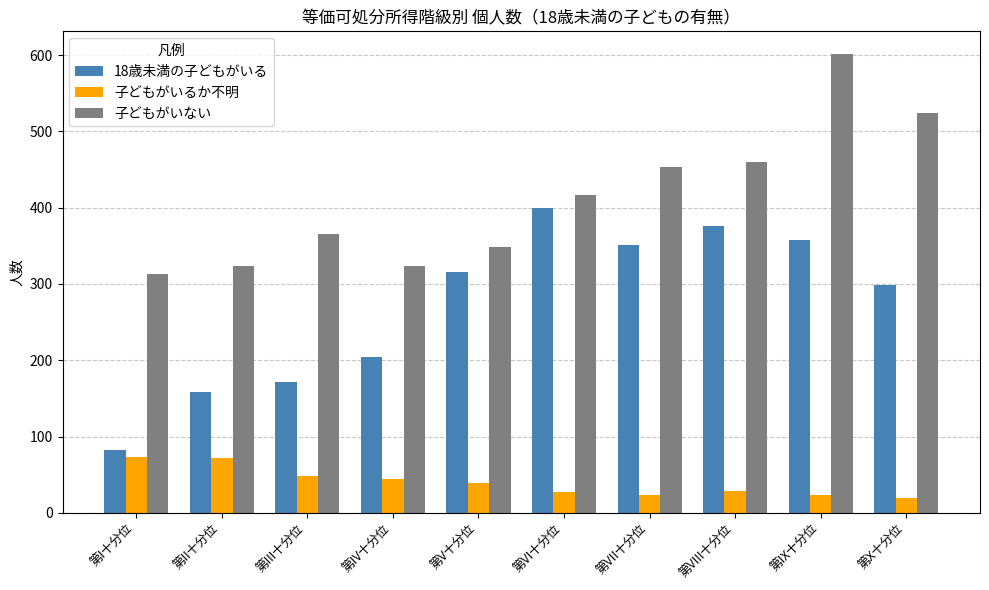

Count the number of categories in the chart.

10